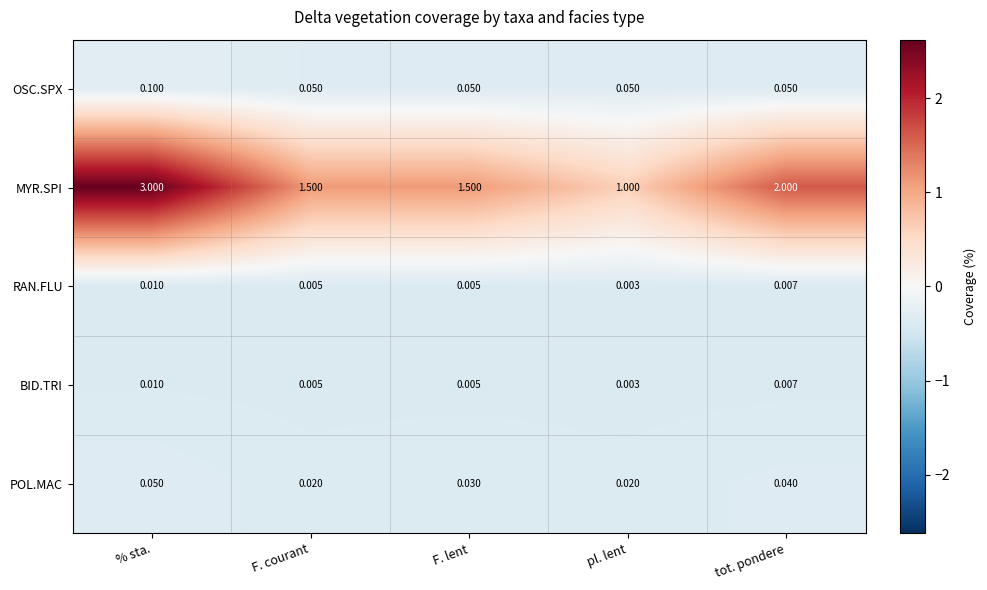

Which series has the largest range (max minus min)?

MYR.SPI